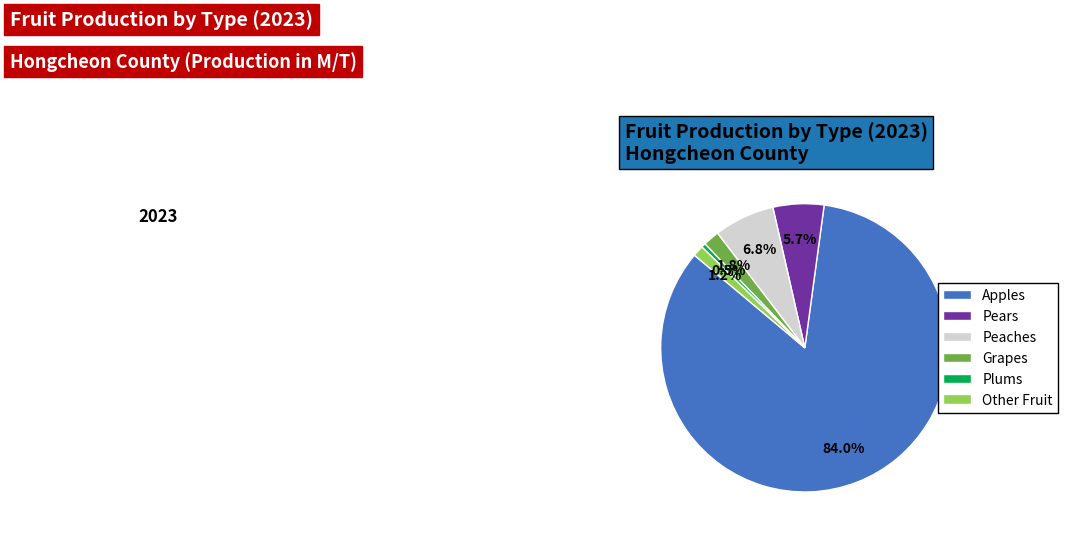

Does any single category account for the majority?

Yes